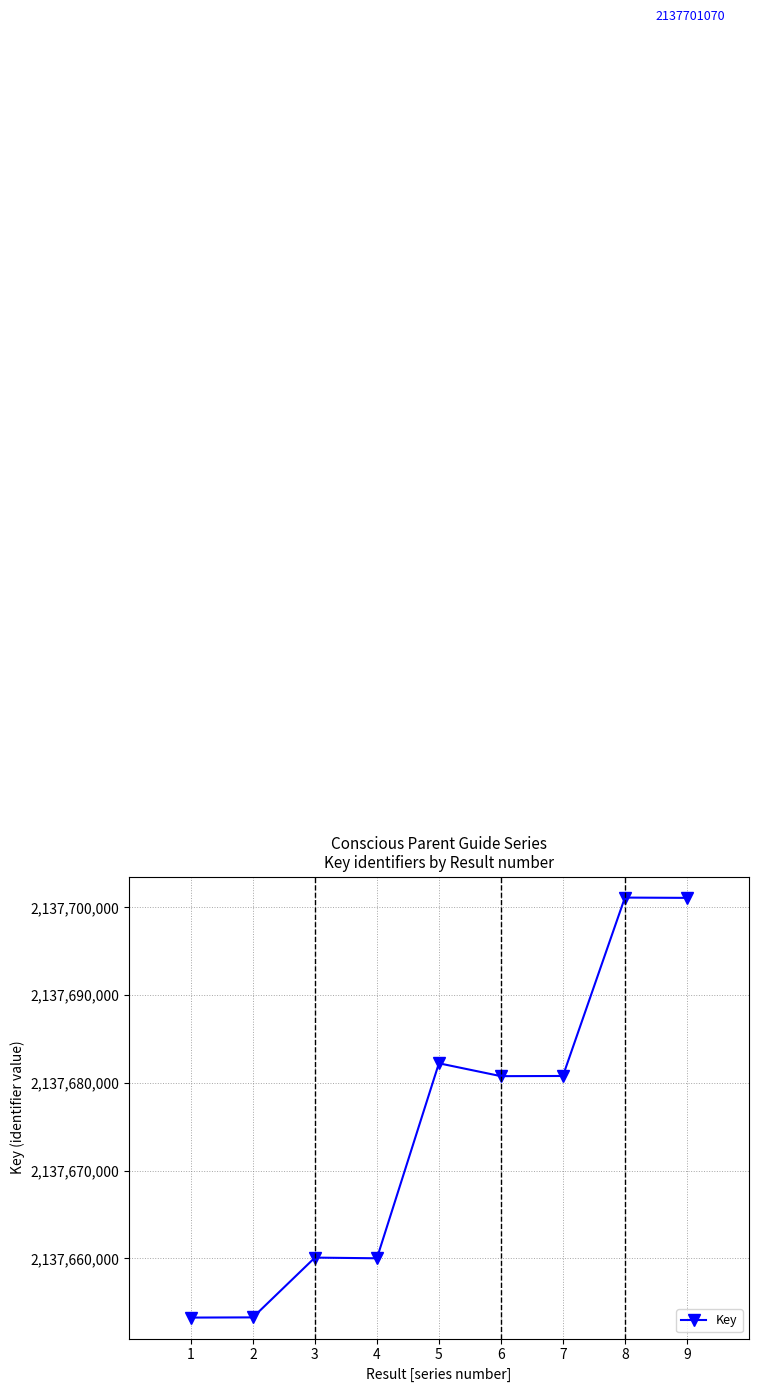

Approximately how many times larger is the value at 4 compared to 3?

1.0